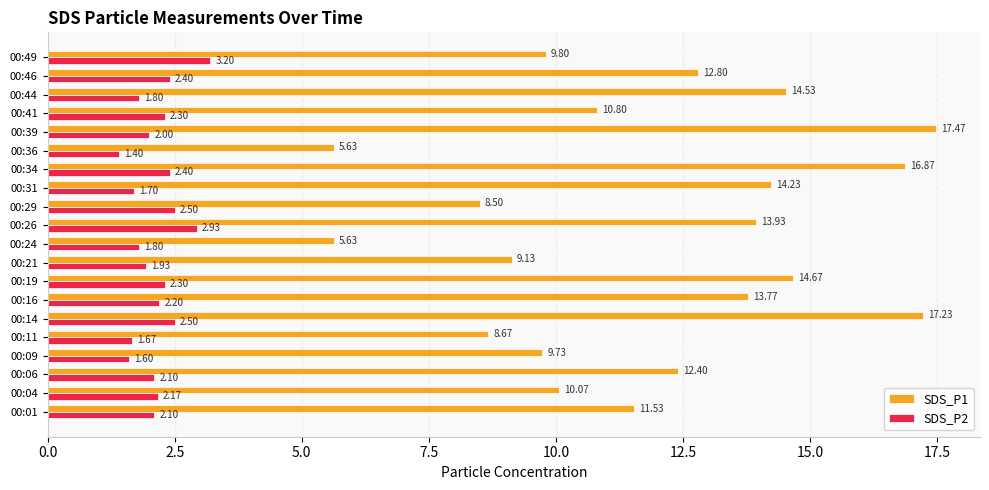

What is the difference between the highest and lowest values at 00:34?

14.5